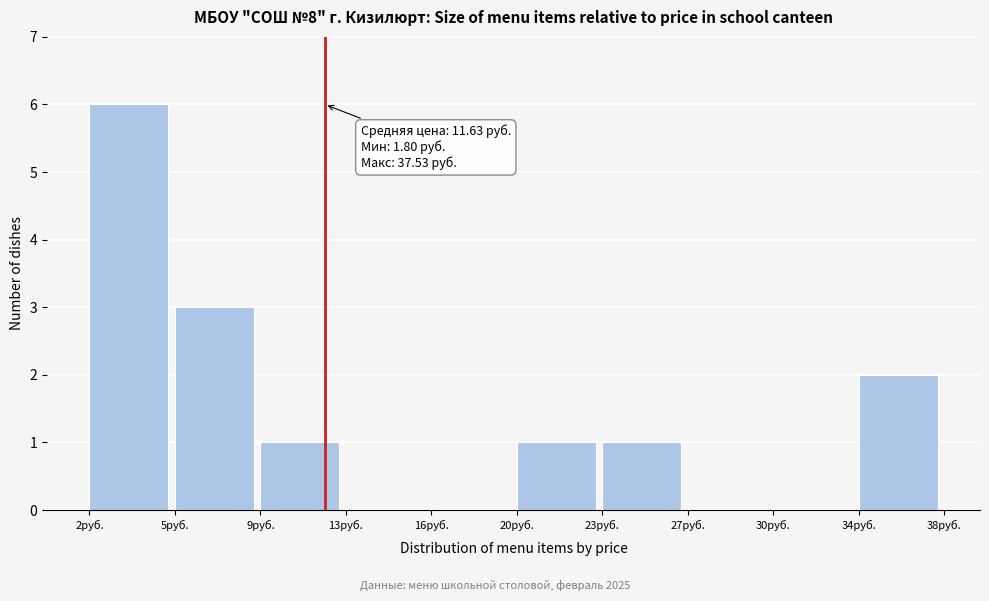

Reading left to right, extract all data points from this chart.

2руб.=6	5руб.=3	9руб.=1	13руб.=0	16руб.=0	20руб.=1	23руб.=1	27руб.=0	30руб.=0	34руб.=2